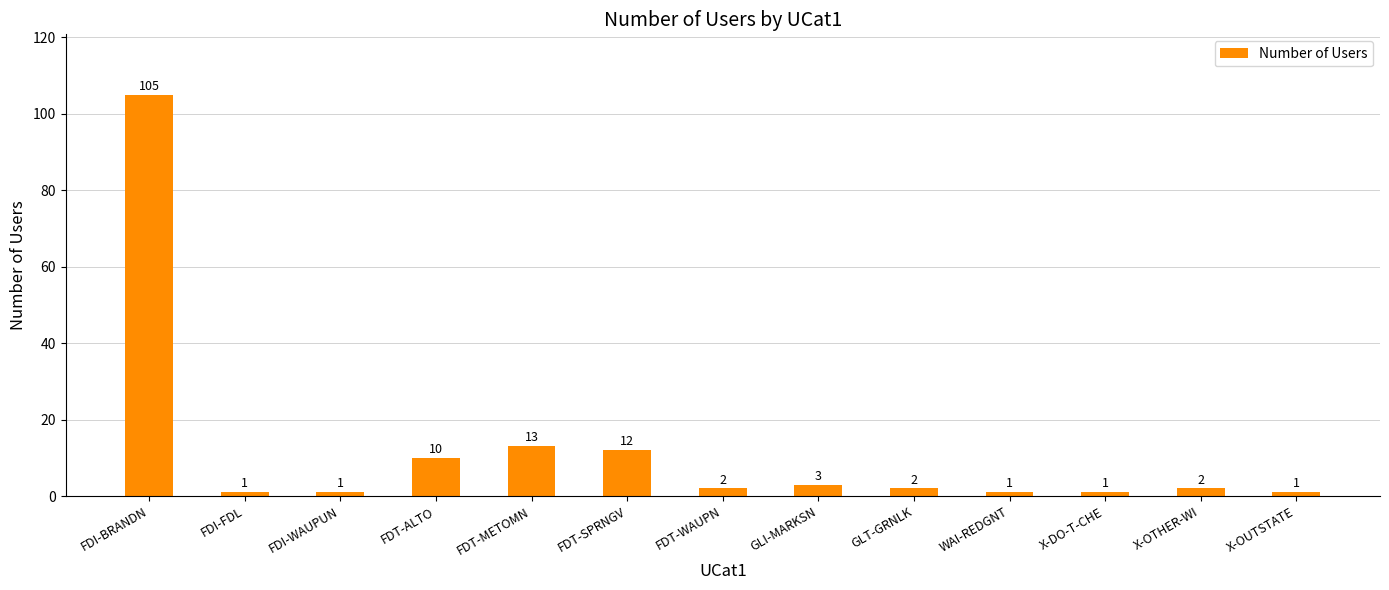

What is the label of the 1st bar from the left?

FDI-BRANDN